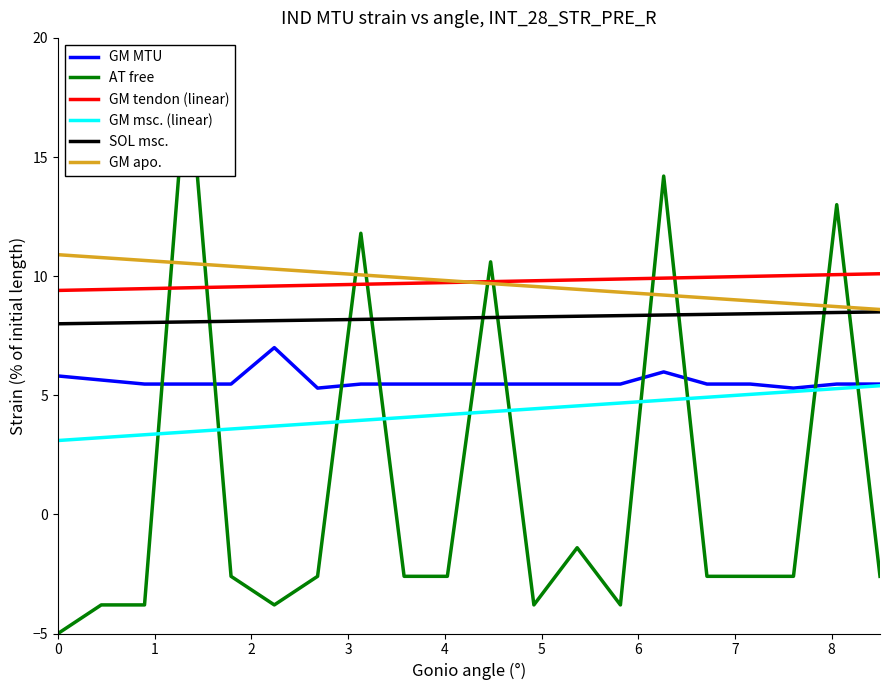

What are all the series names shown in the legend?

GM MTU, AT free, GM tendon (linear), GM msc. (linear), SOL msc., GM apo.